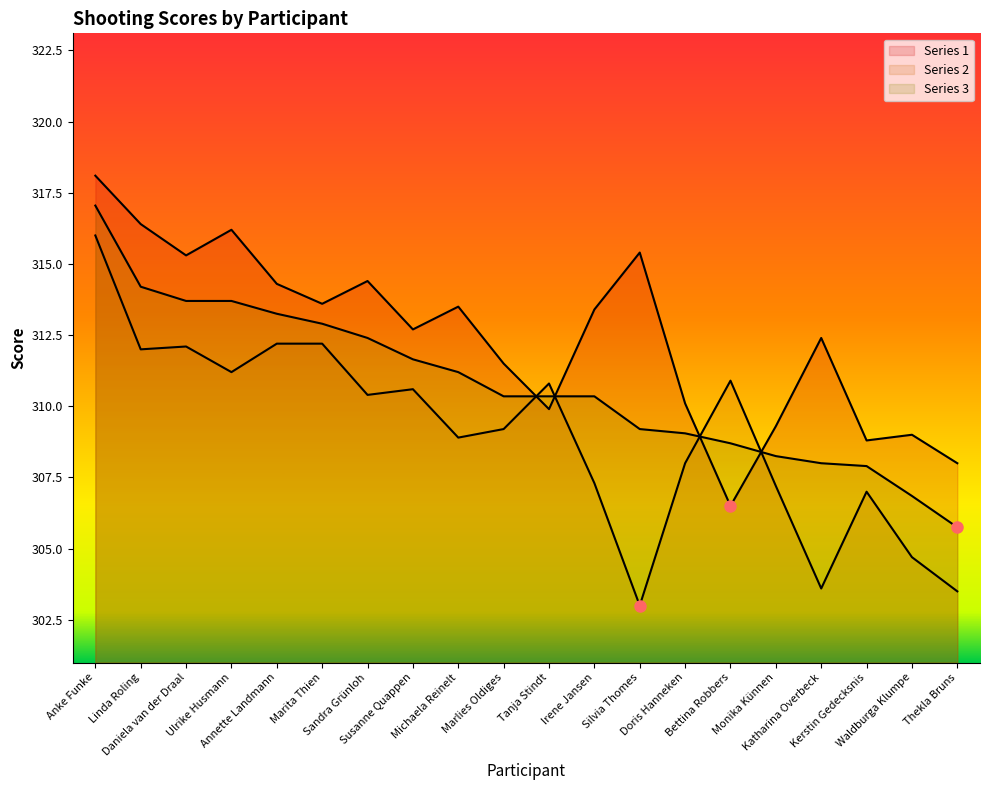

How many lines are shown in the chart?

3